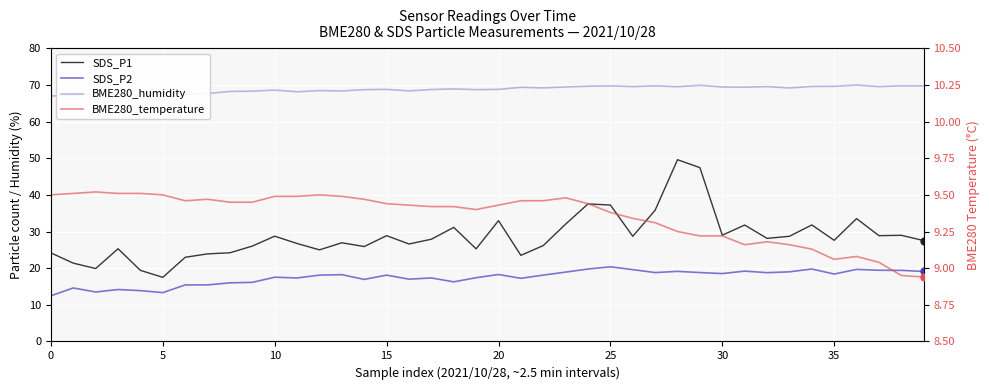

What is the average value of the SDS_P1 series?

28.6